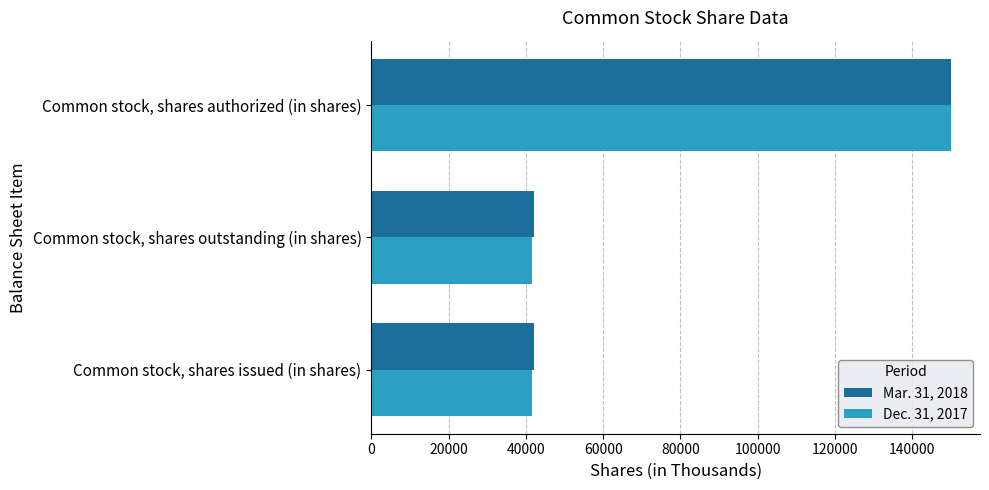

What is the maximum value shown in the chart?

150000